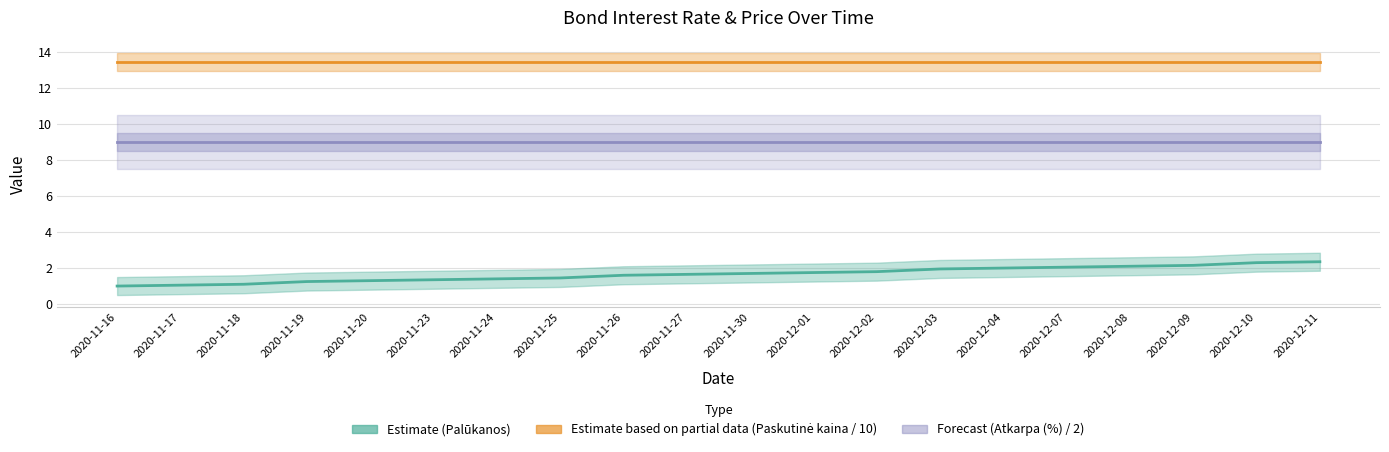

True or false: Palūkanos (Estimate) and Atkarpa (%) / 2 (Forecast) intersect in this chart.

False